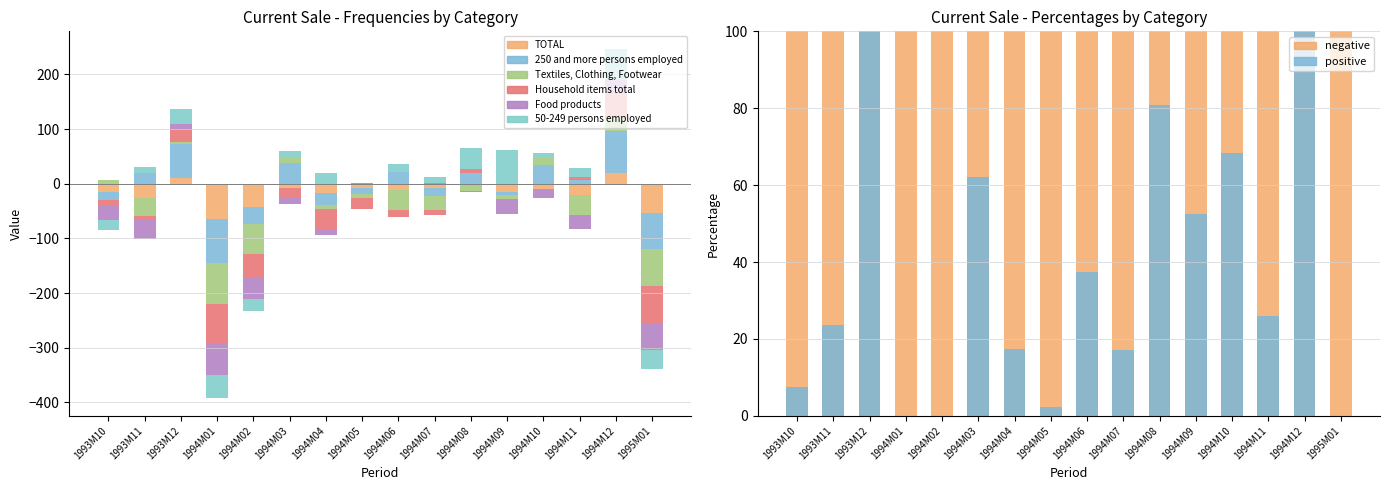

What is the highest value of the Household items total series?

46.8